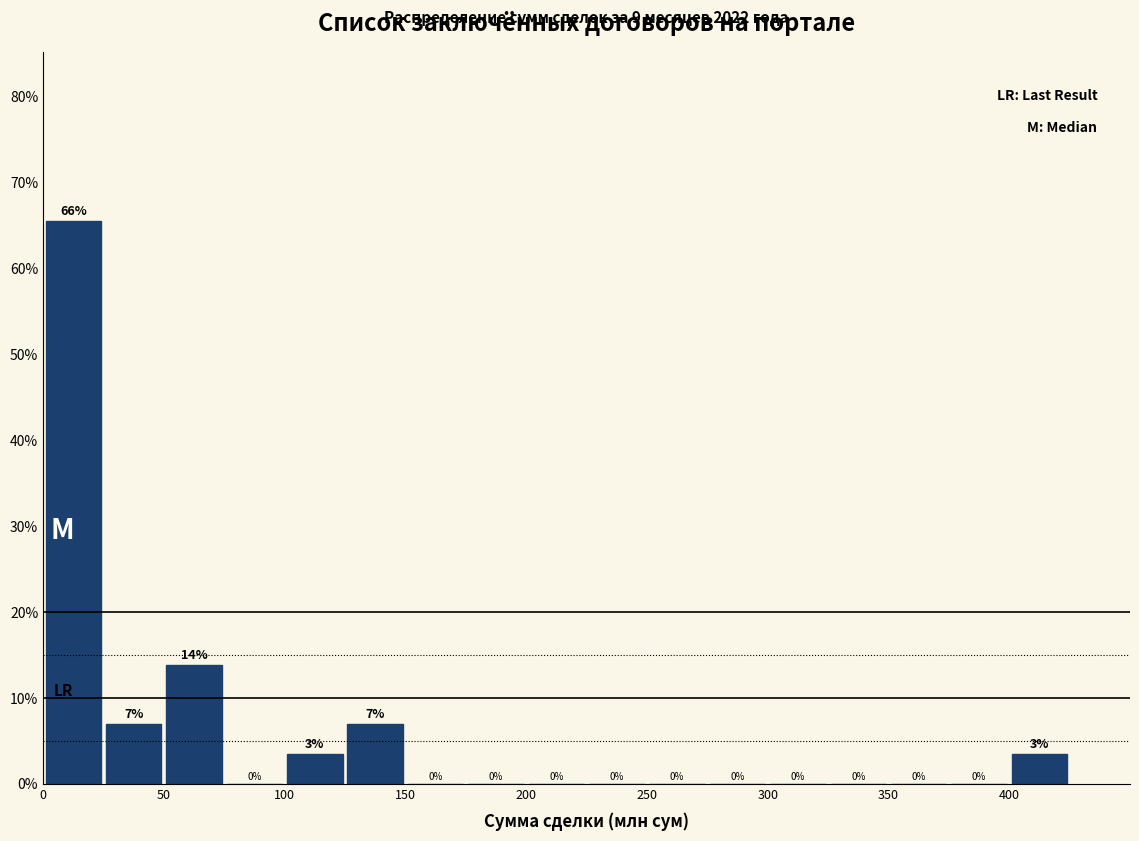

Over which range of the x-axis is the bar tallest?

0 to 25